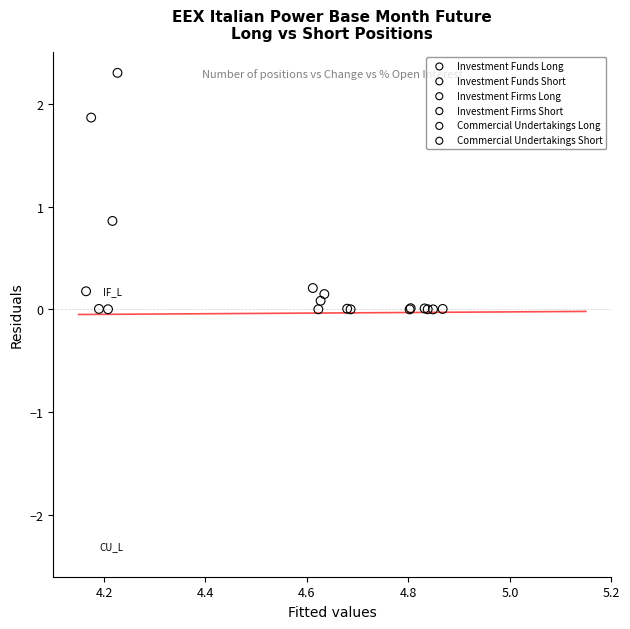

Which series has the widest spread of Y values?

Commercial Undertakings Long